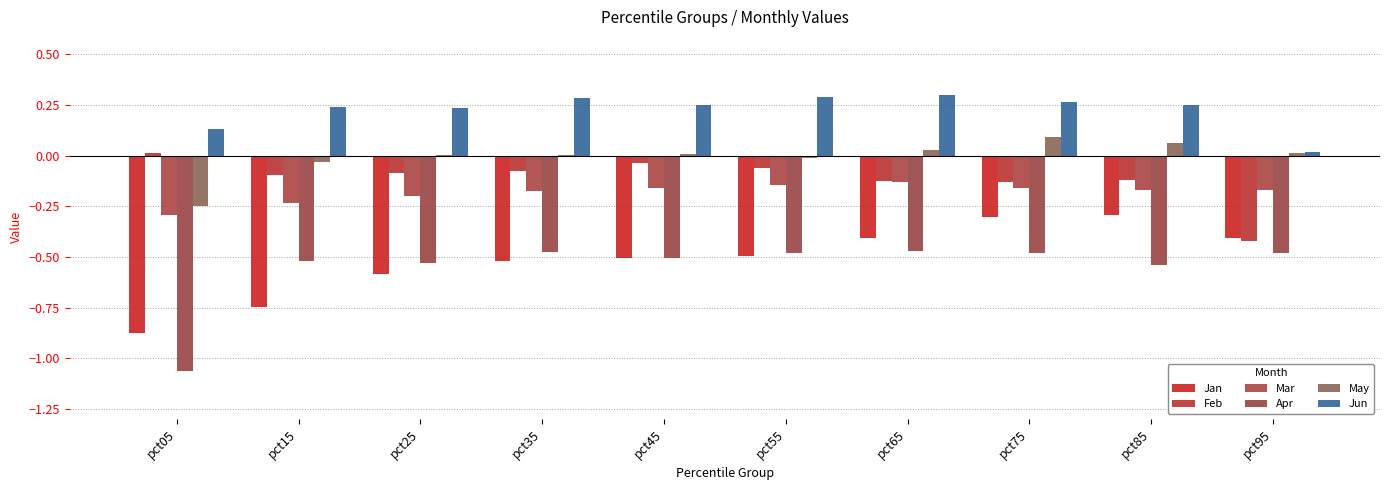

What are all the series names shown in the legend?

Jan, Feb, Mar, Apr, May, Jun